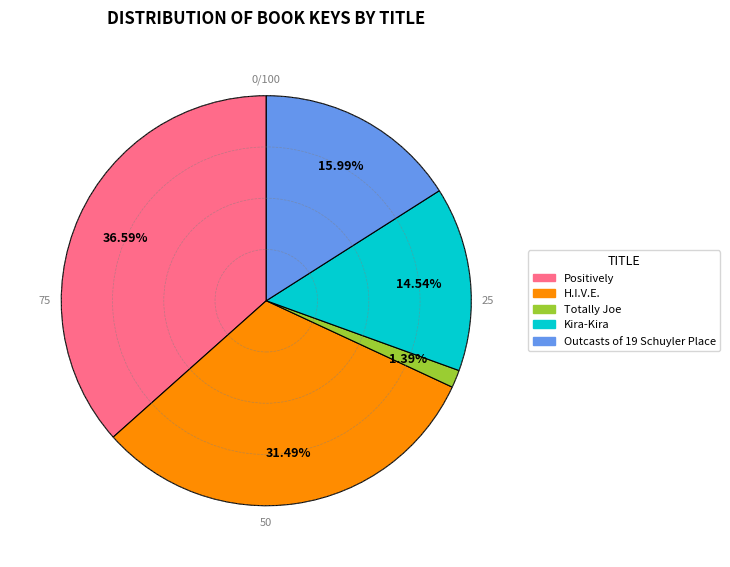

To the nearest percent, what is the combined percentage of Kira-Kira and H.I.V.E.?

46%